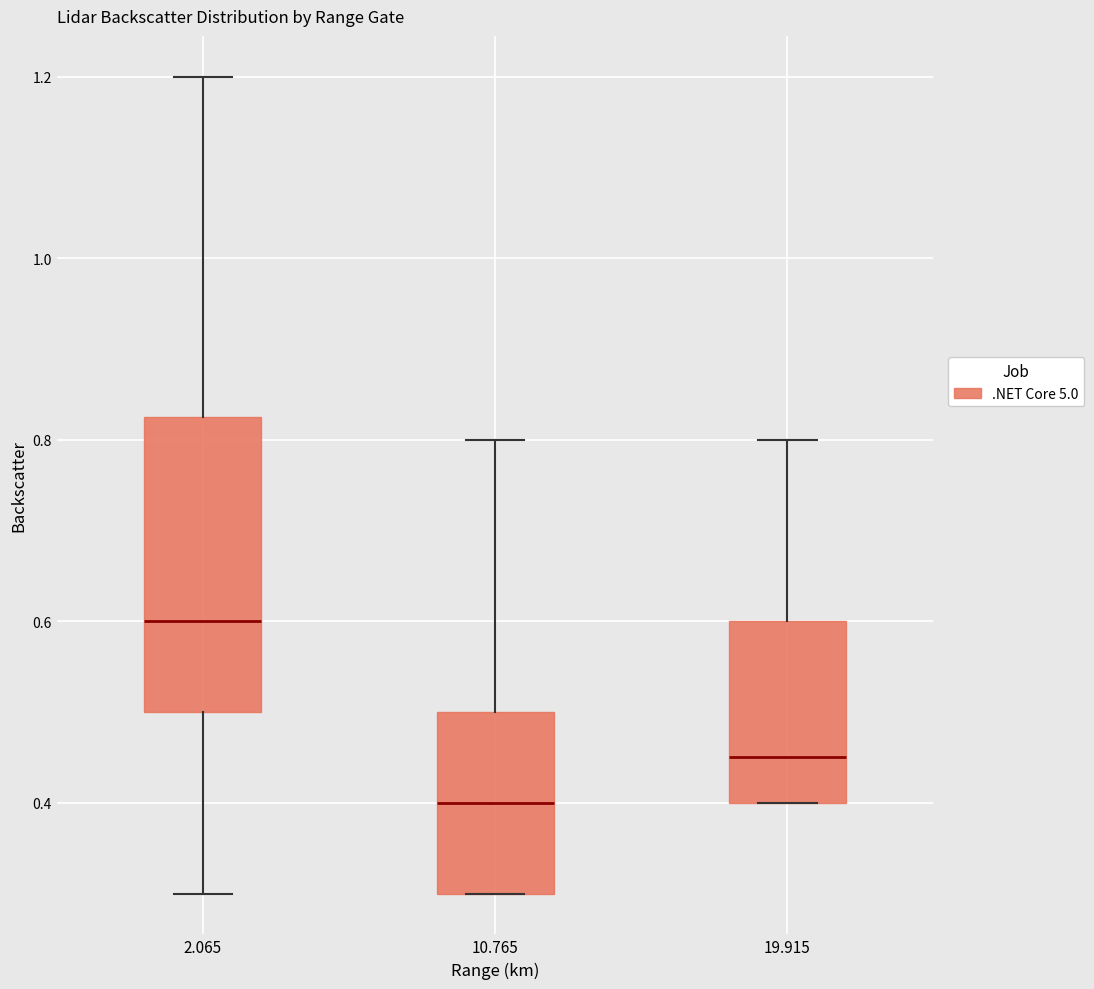

Reading left to right, read every box against the y-axis: the position of its median line, the range the box covers, and the ends of its whiskers. The values are not printed on the chart, so give them approximately, as read against the axis.

2.065: median 0.60, box 0.50 to 0.82, whiskers 0.30 to 1.20
10.765: median 0.40, box 0.30 to 0.50, whiskers 0.30 to 0.80
19.915: median 0.46, box 0.40 to 0.60, whiskers 0.40 to 0.80